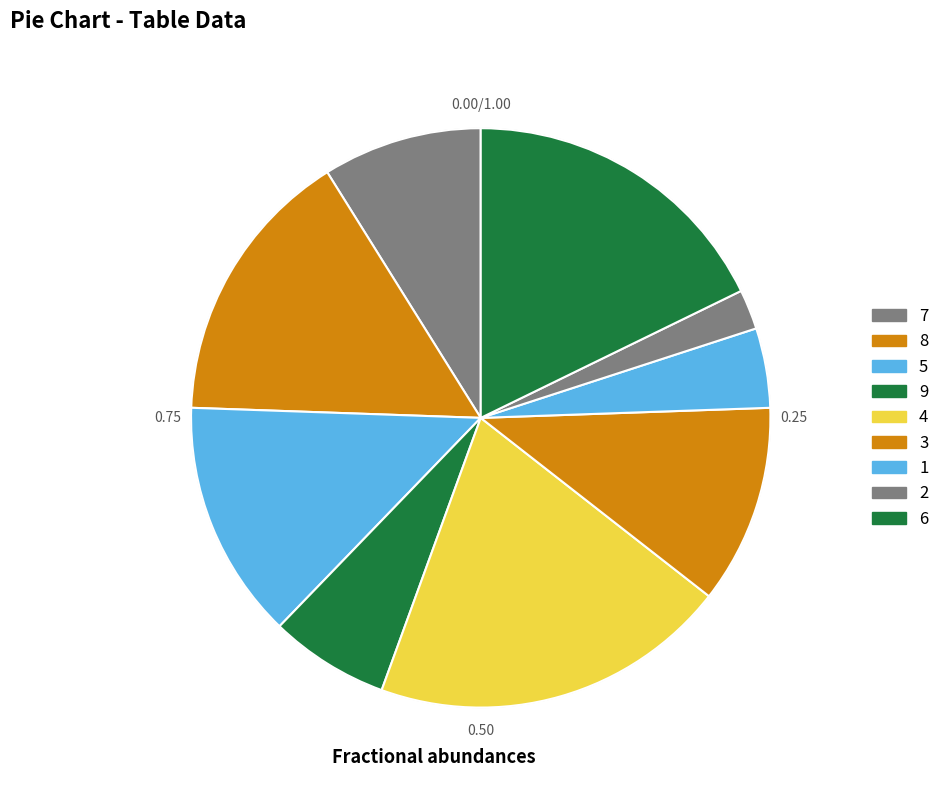

Rank the categories by value from lowest to highest.

2, 1, 9, 7, 3, 5, 8, 6, 4